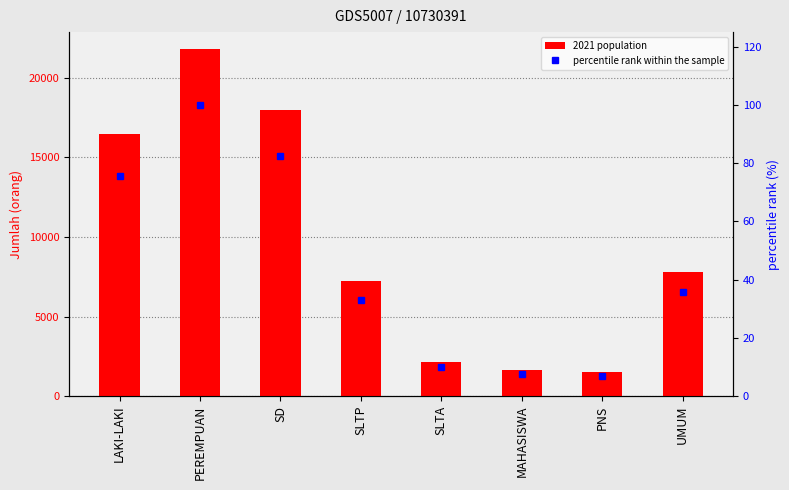

Is it true that 2021 population equals 16453.0 at LAKI-LAKI?

True